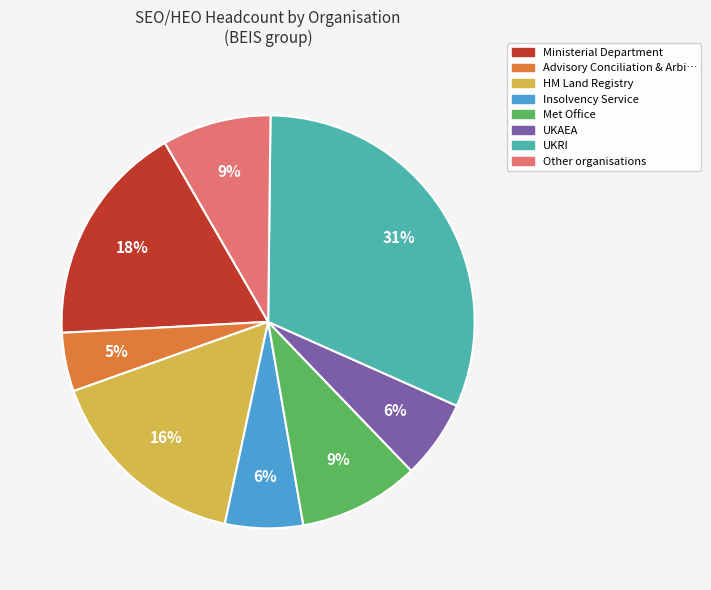

Is there a majority slice in this chart?

No